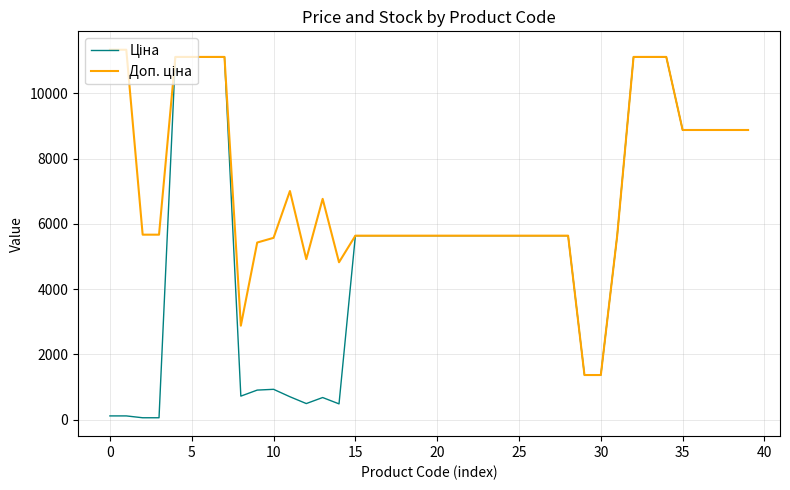

At how many categories does at least one series exceed 8822?

14